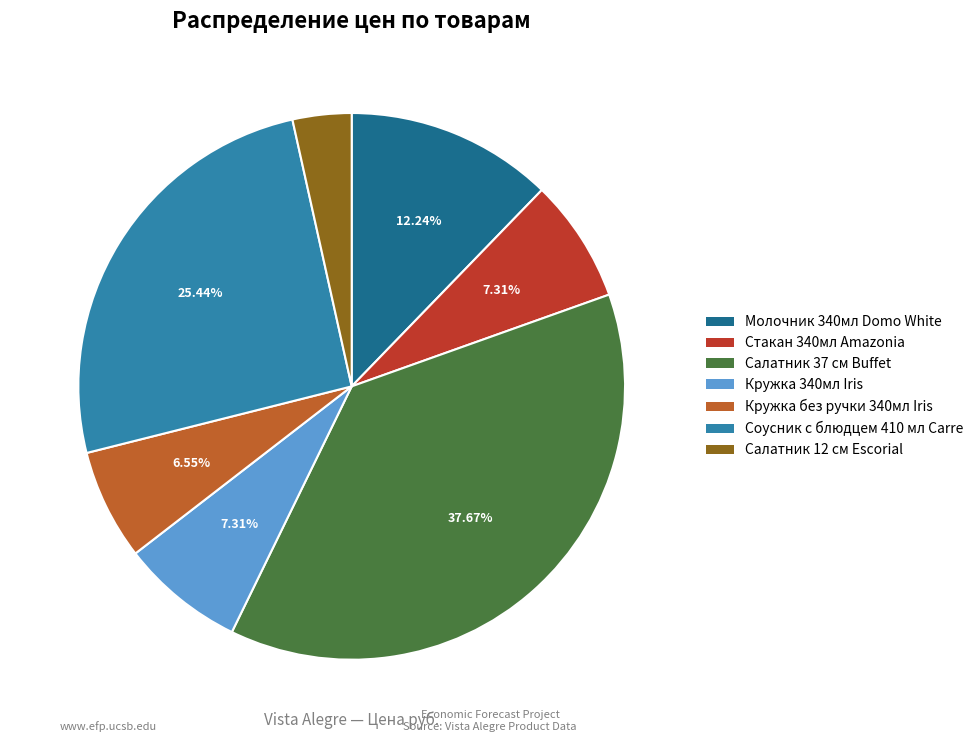

Which slice is the largest?

Салатник 37 см Buffet